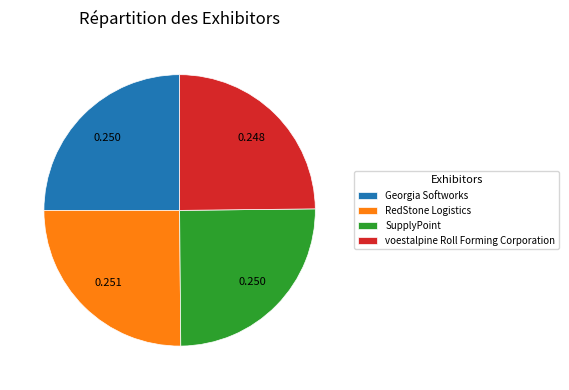

Does Georgia Softworks represent more than half of the total?

No